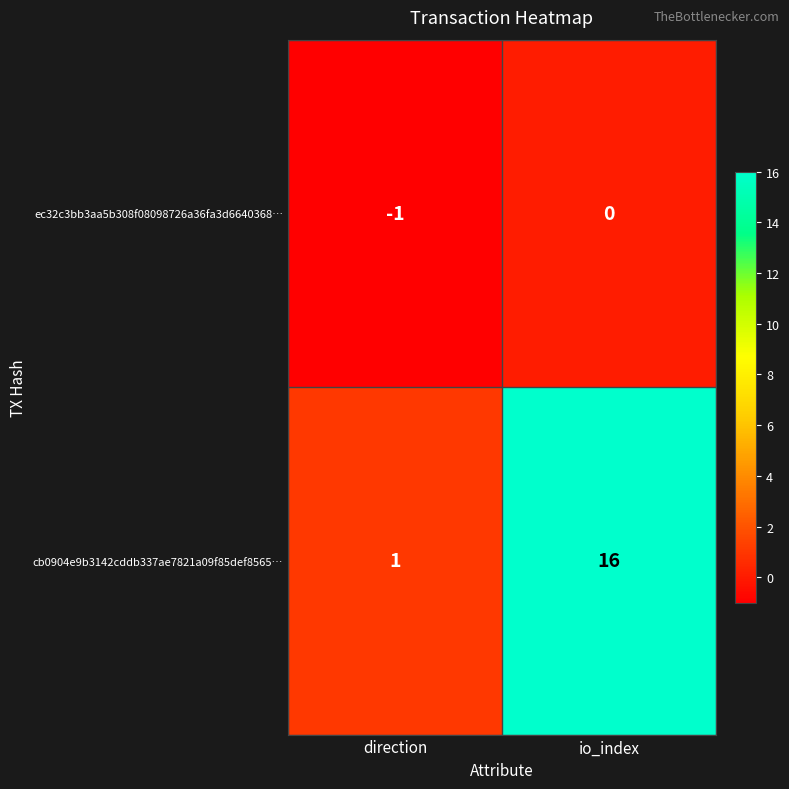

What is the sum of the cb0904e9b3142cddb337ae7821a09f85def8565… values at direction and io_index?

17